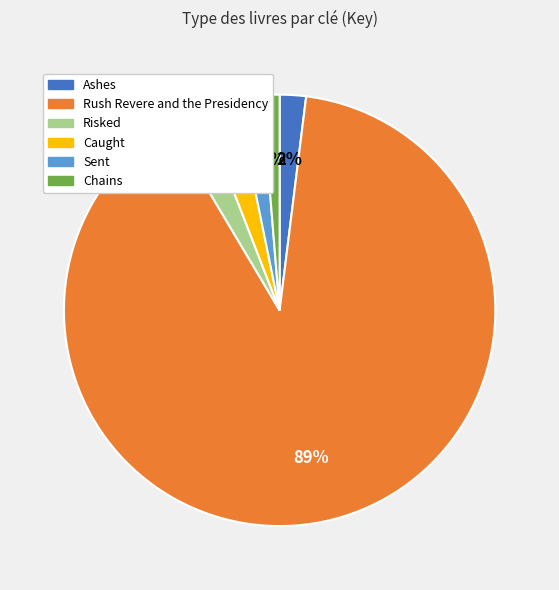

How many slices are in this pie chart?

6